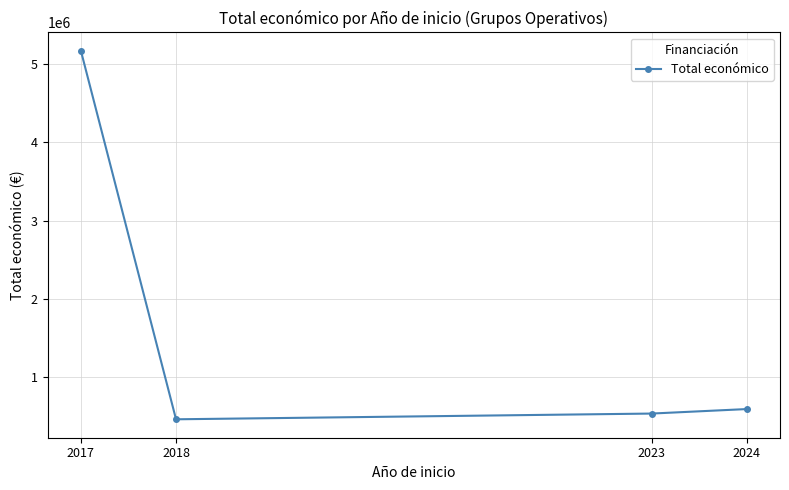

Between 2024 and 2017, which is larger?

2017